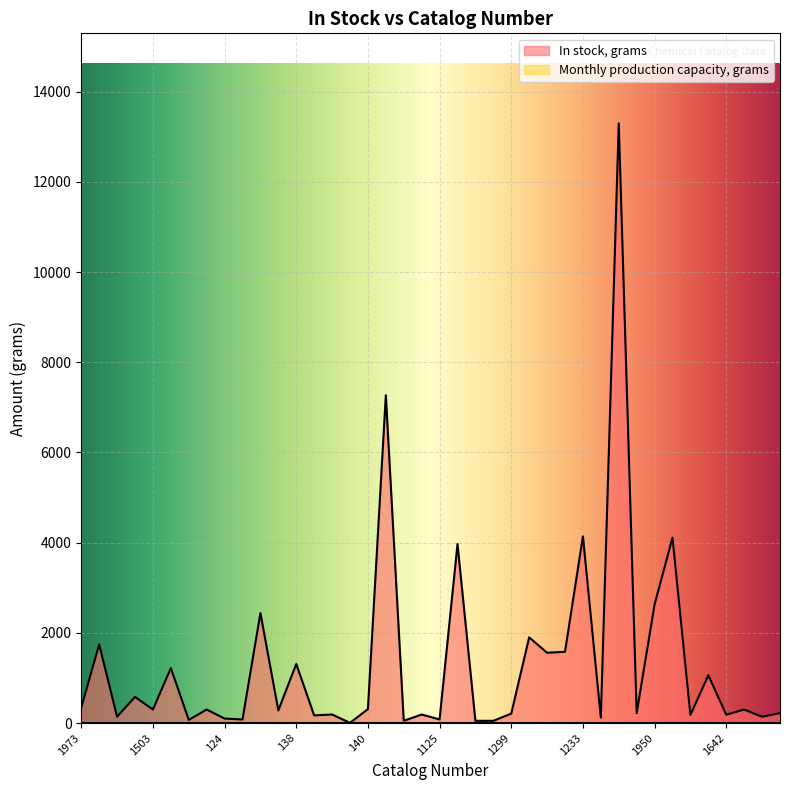

List the labels in order of value, largest first.

1689, 2156, 1233, 1959, 145, 1950, 1246, 181, 100, 191, 182, 138, 1670, 1488, 101, 1973, 140, 1503, 1336, 1137, 2207, 2065, 267, 1299, 136, 143, 1642, 1143, 1279, 1674, 238, 1984, 124, 1493, 1125, 1858, 142, 1866, 159, 139